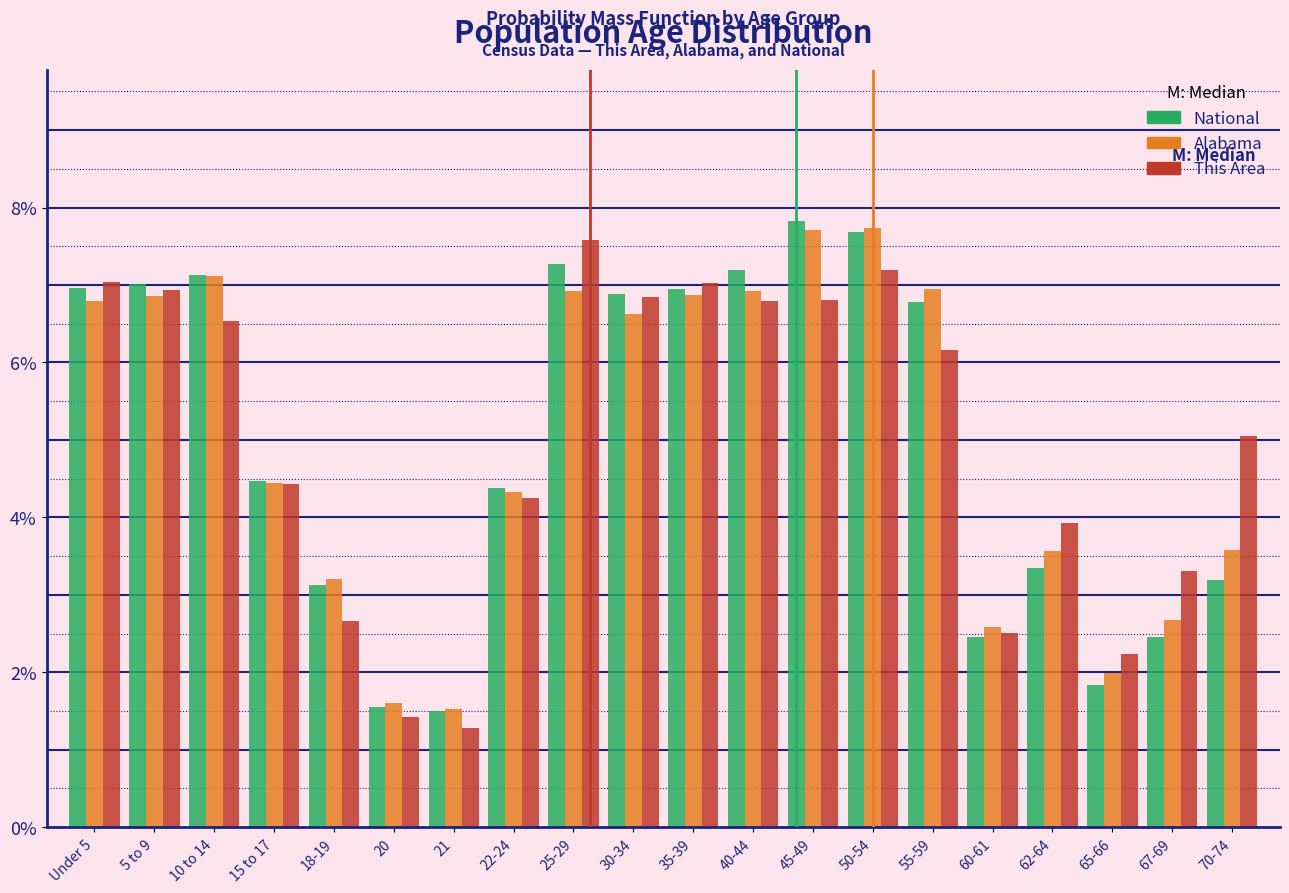

Are the bars grouped side by side (vs. stacked)?

Yes